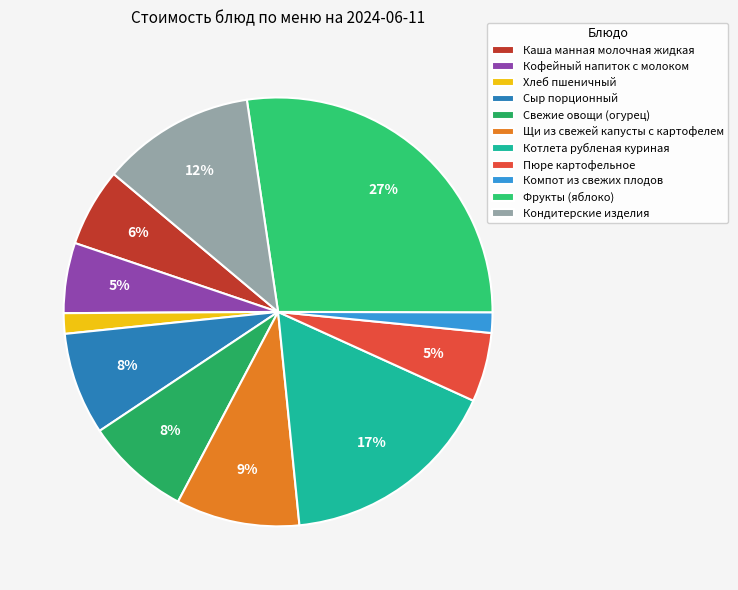

Which slice is the largest?

Фрукты (яблоко)